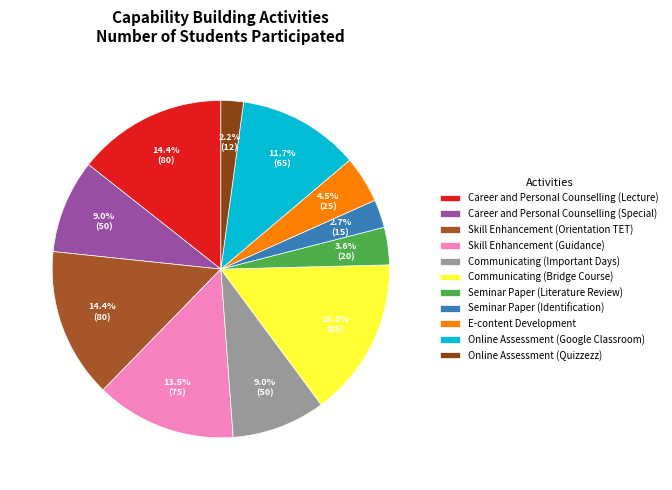

To the nearest percent, what percentage of the pie is Seminar Paper (Identification)?

3%